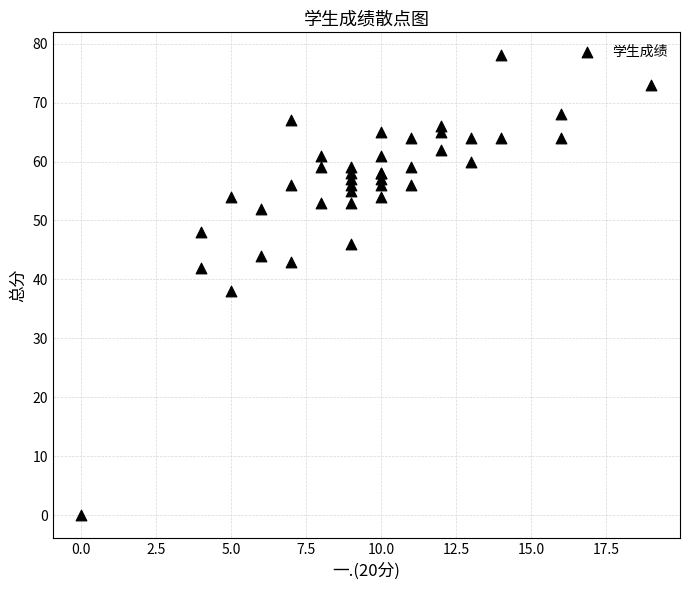

What Y value in the scatter plot is closest to 39?

38